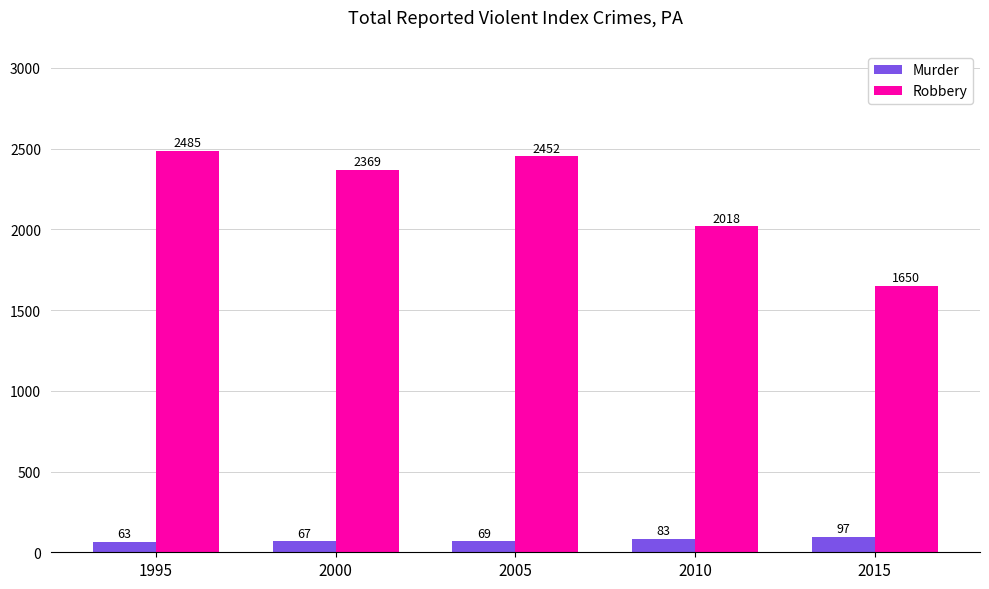

At which label does Robbery first exceed 2369?

1995